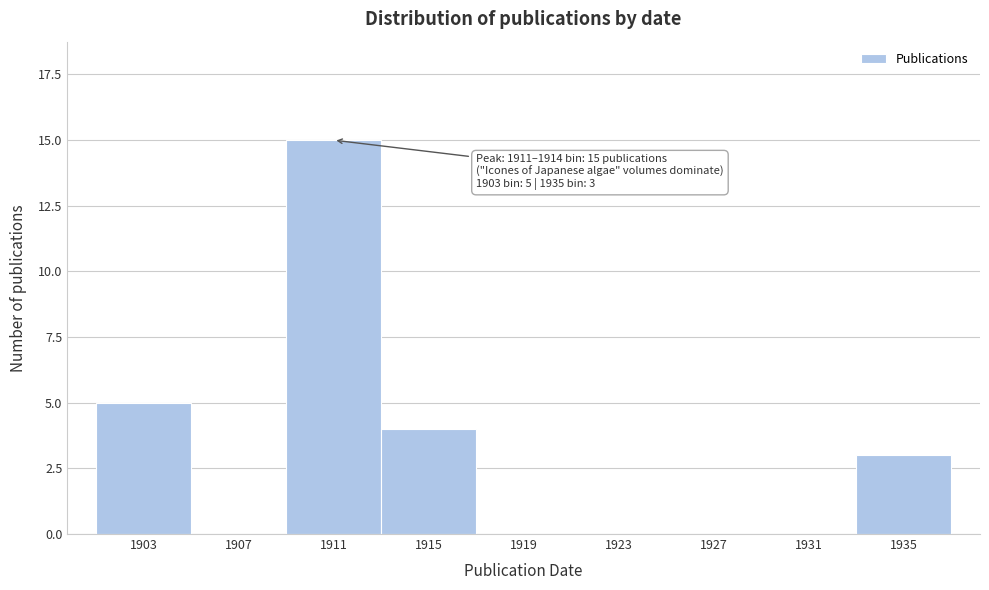

Reading right to left, extract all data points from this chart.

1935=3	1931=0	1927=0	1923=0	1919=0	1915=4	1911=15	1907=0	1903=5